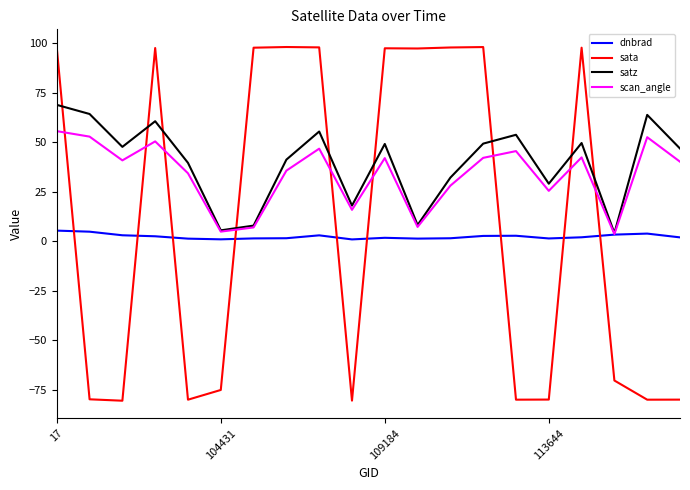

Which series has the largest range (max minus min)?

sata